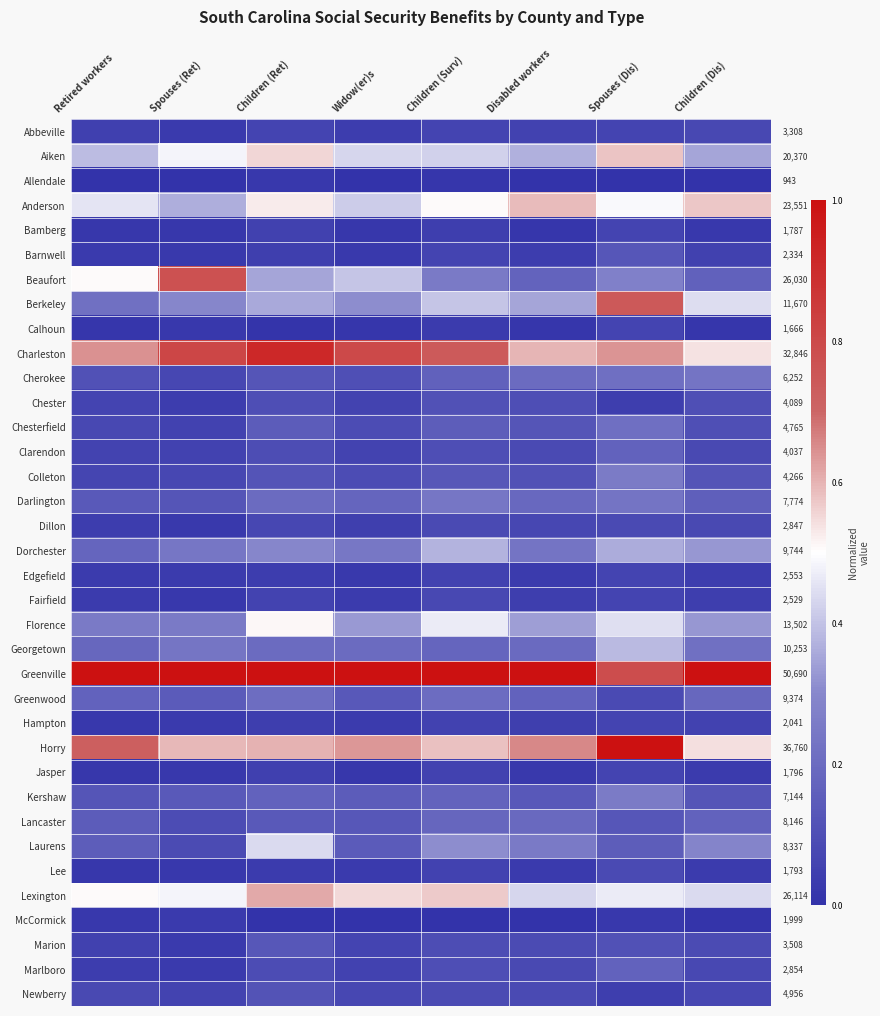

Count the Lee values in the range 0 to 1.

8